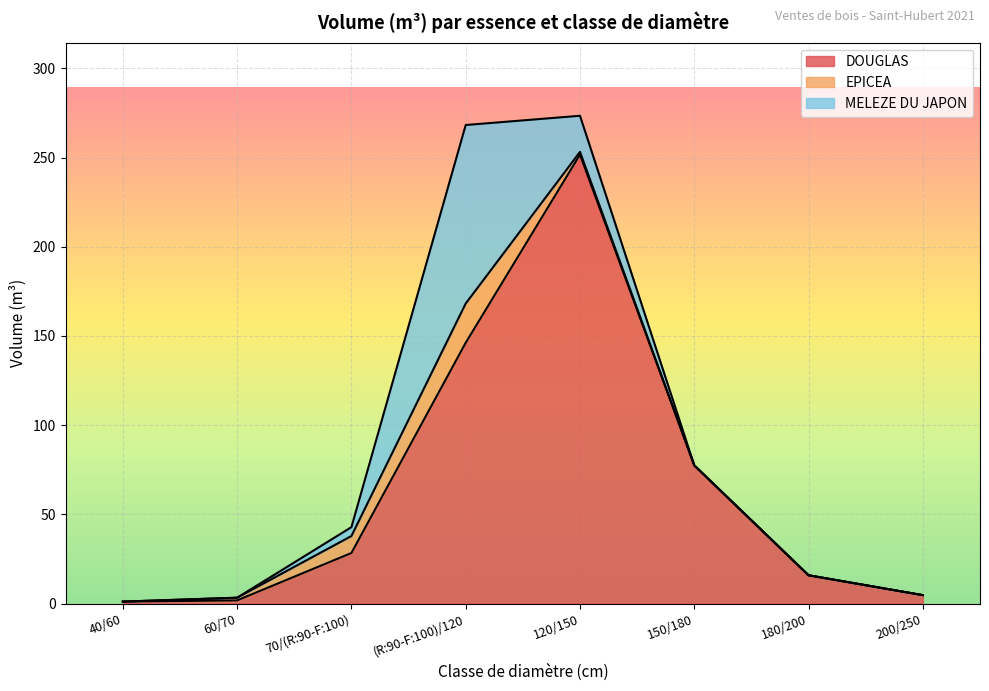

Reading right to left, extract all data points from this chart.

DOUGLAS: 200/250=4.8	180/200=15.9	150/180=77.5	120/150=251.6	(R:90-F:100)/120=146.2	70/(R:90-F:100)=28.4	60/70=1.9	40/60=1.2
EPICEA: 200/250=0.0	180/200=0.0	150/180=0.0	120/150=1.5	(R:90-F:100)/120=22.0	70/(R:90-F:100)=9.5	60/70=1.5	40/60=0.0
MELEZE DU JAPON: 200/250=0.0	180/200=0.0	150/180=0.0	120/150=20.2	(R:90-F:100)/120=100.0	70/(R:90-F:100)=5.0	60/70=0.0	40/60=0.0